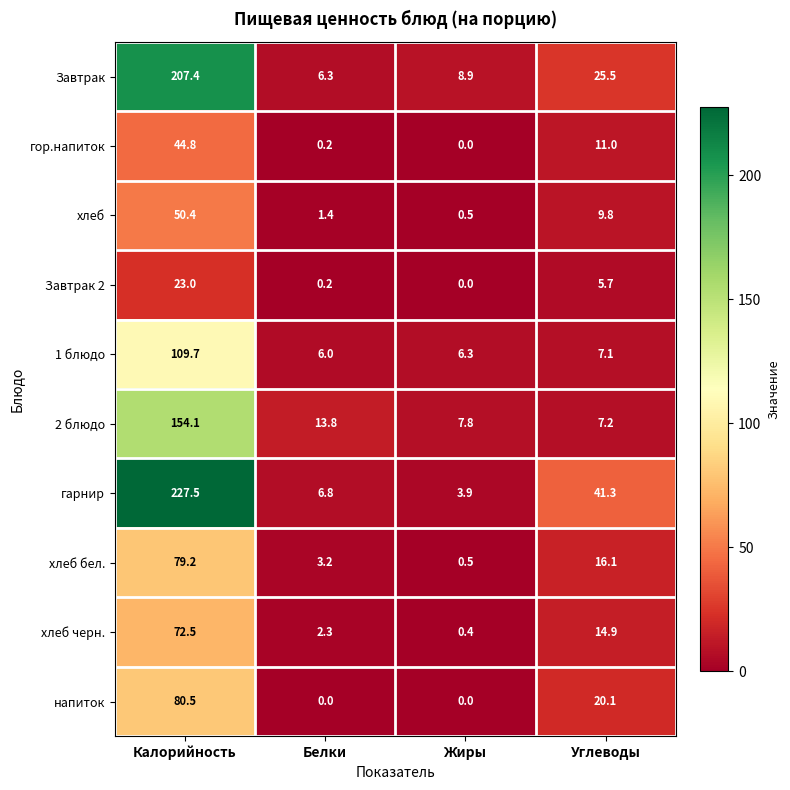

What is the spread (max minus min) of values at Углеводы?

35.6